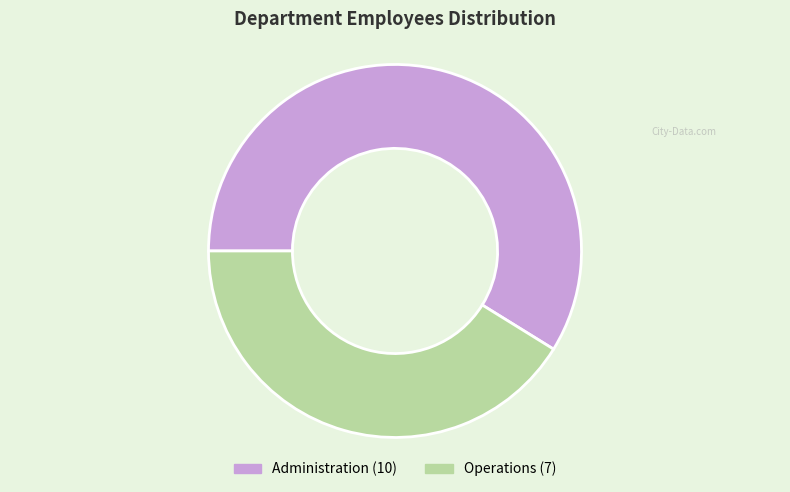

Which category has the smallest portion of the pie?

Operations